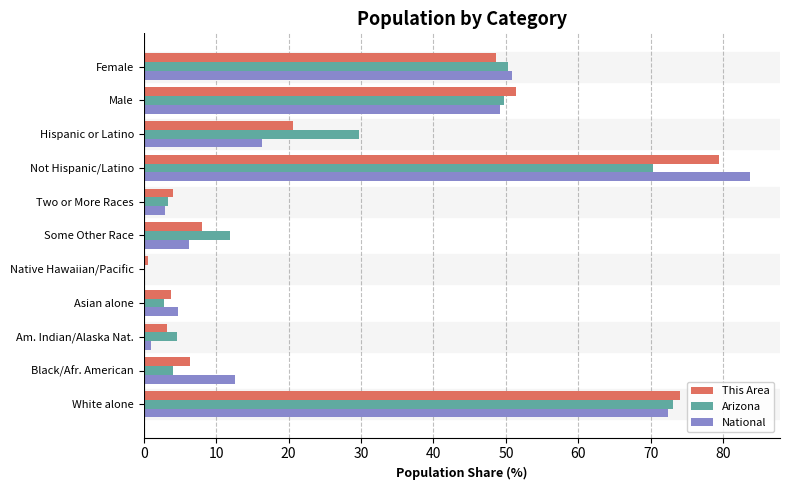

Is the value of This Area at Not Hispanic/Latino greater than the value of National at Native Hawaiian/Pacific?

Yes